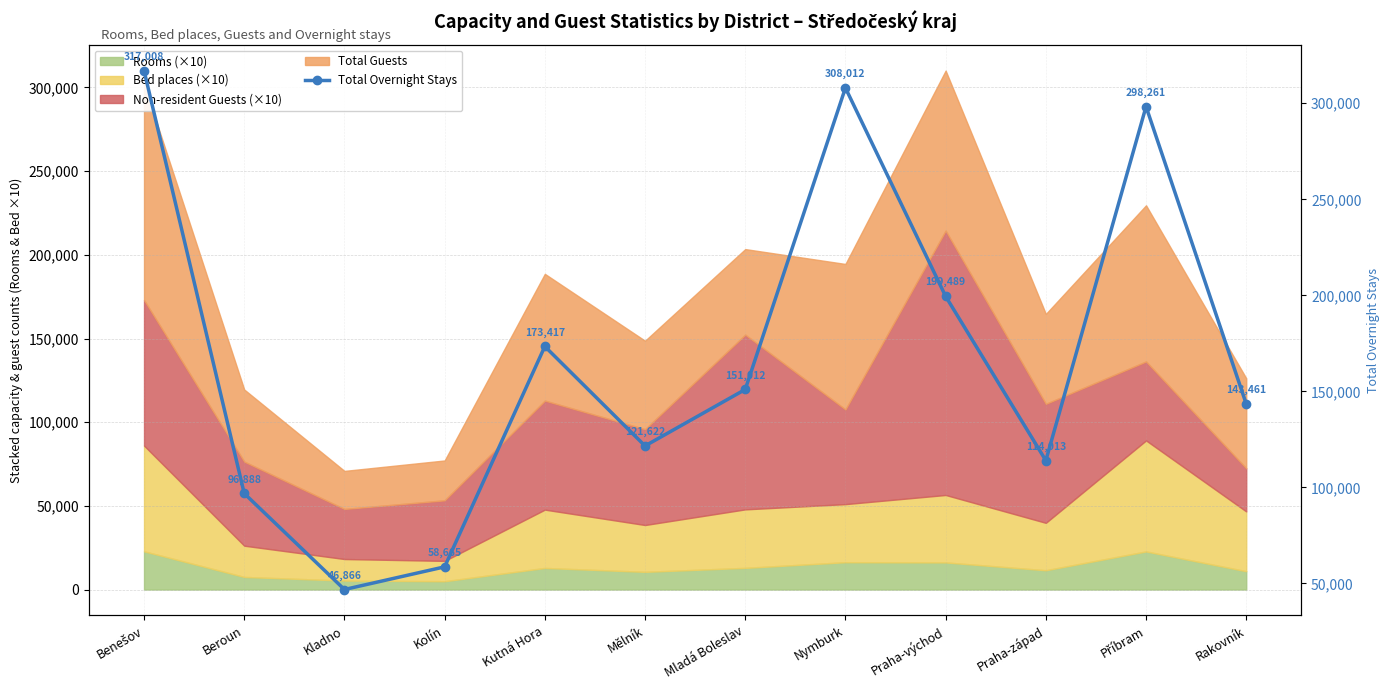

What is the greatest value displayed?

317008